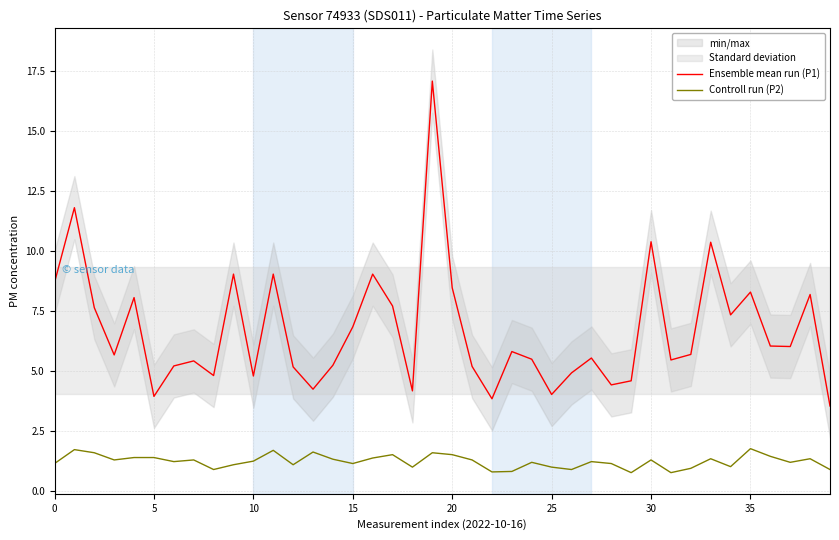

Does the chart have visible grid lines?

Yes